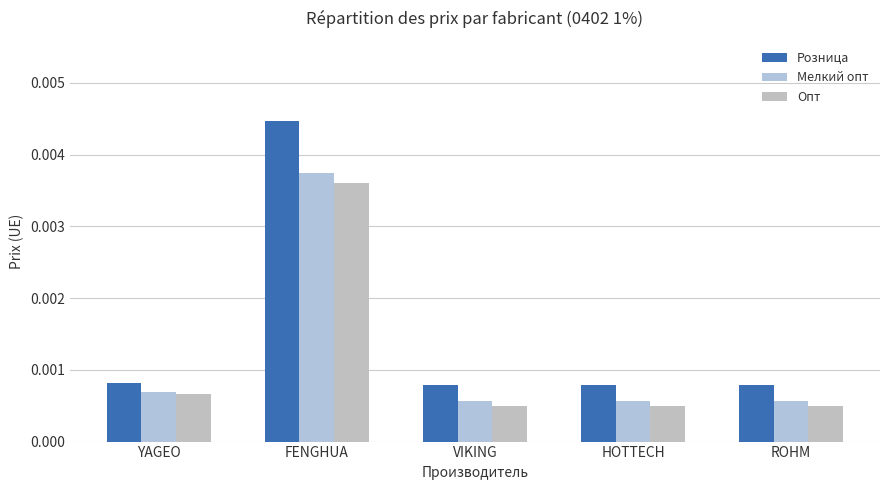

Count the number of data series in this chart.

3